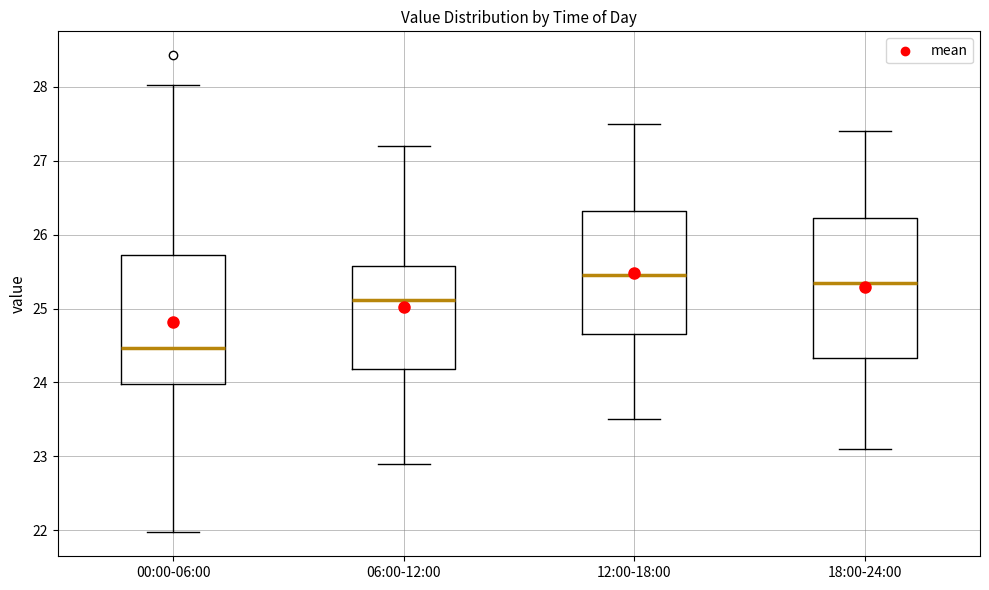

Where does the upper whisker of the box for 12:00-18:00 end on the y-axis? The values are not printed on the chart, so give them approximately, as read against the axis.

27.5